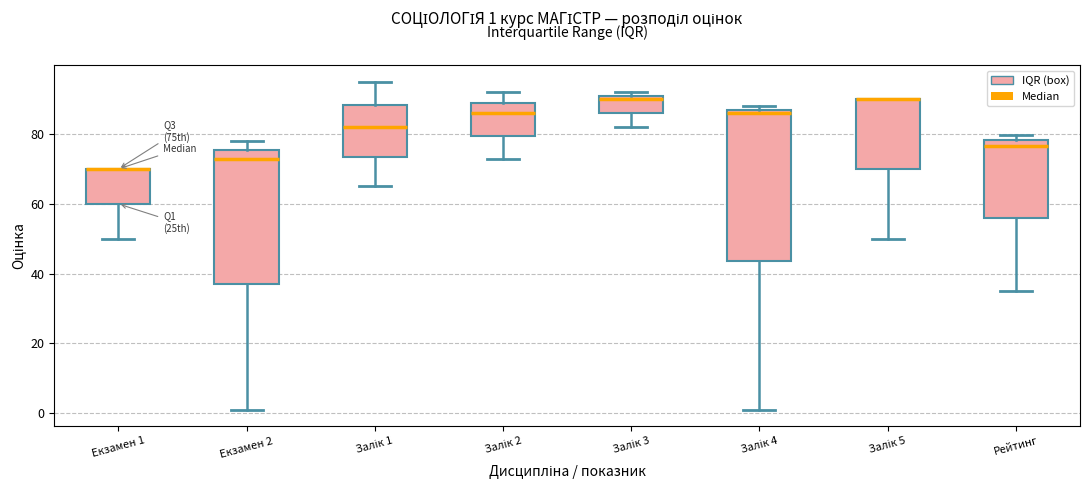

Which box is the tallest, from its lower edge to its upper edge?

Залік 4